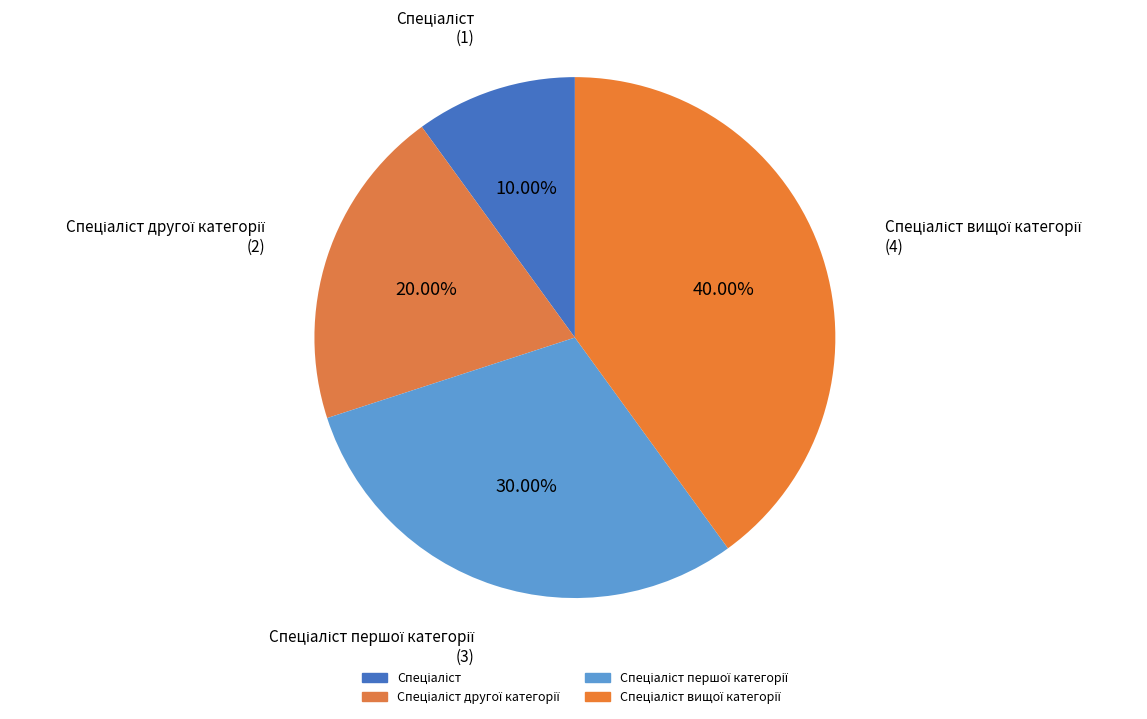

Which category has the smallest portion of the pie?

Спеціаліст